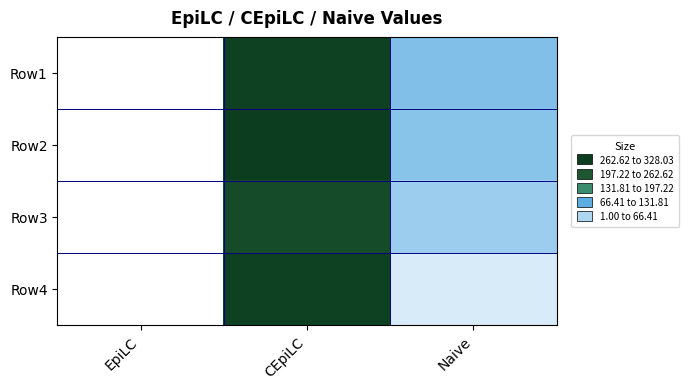

Reading left to right, transcribe all the data shown in this chart.

Row1: EpiLC=1.0	CEpiLC=318.8	Naive=85.4
Row2: EpiLC=1.0	CEpiLC=328.0	Naive=81.4
Row3: EpiLC=1.0	CEpiLC=297.2	Naive=66.4
Row4: EpiLC=1.0	CEpiLC=318.6	Naive=27.4